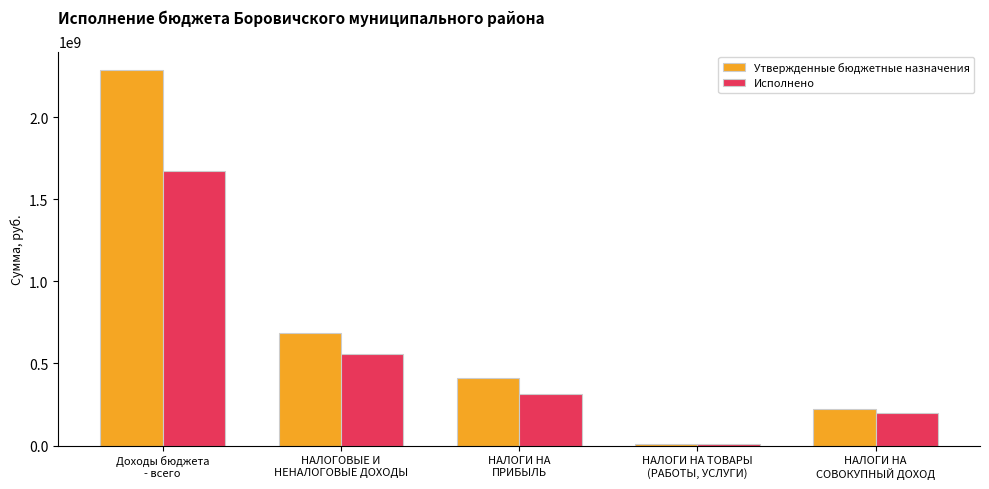

Which category has the highest value across all series?

Доходы бюджета
- всего